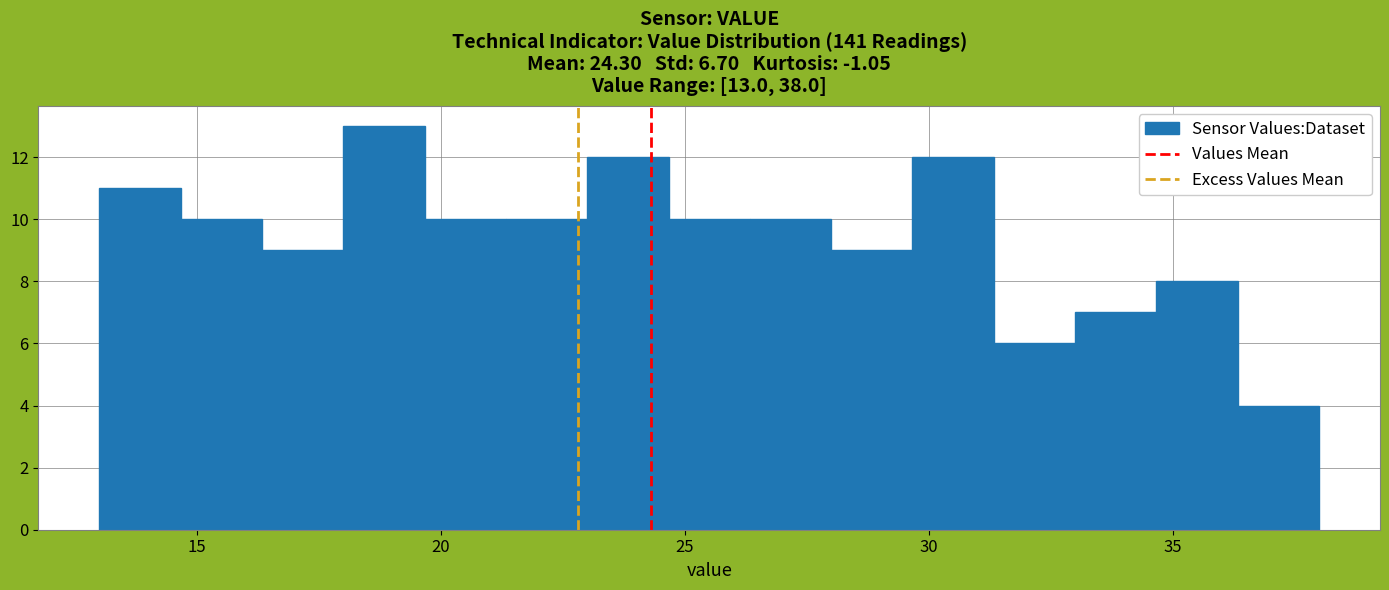

Around what value on the x-axis is the tallest bar? Give the approximate position of its centre, as read against the axis.

19.0